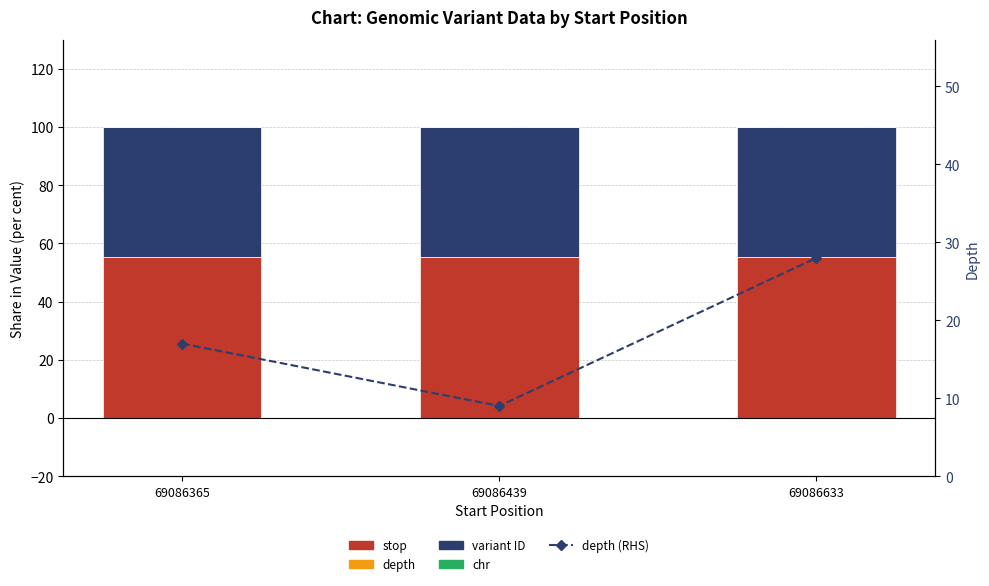

Does the chart contain stacked bars?

No